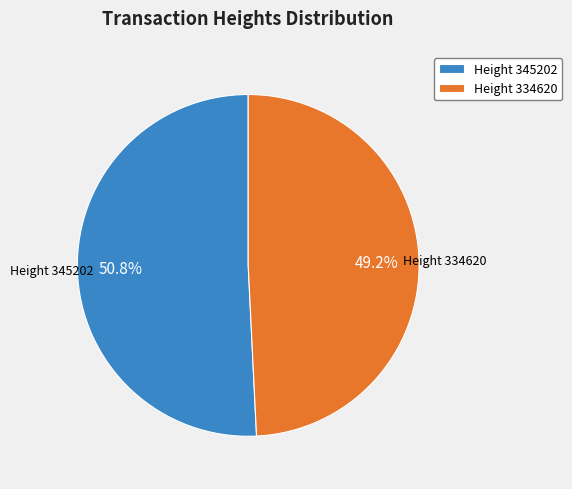

What is the total percentage of Height 345202 and Height 334620?

100.0%